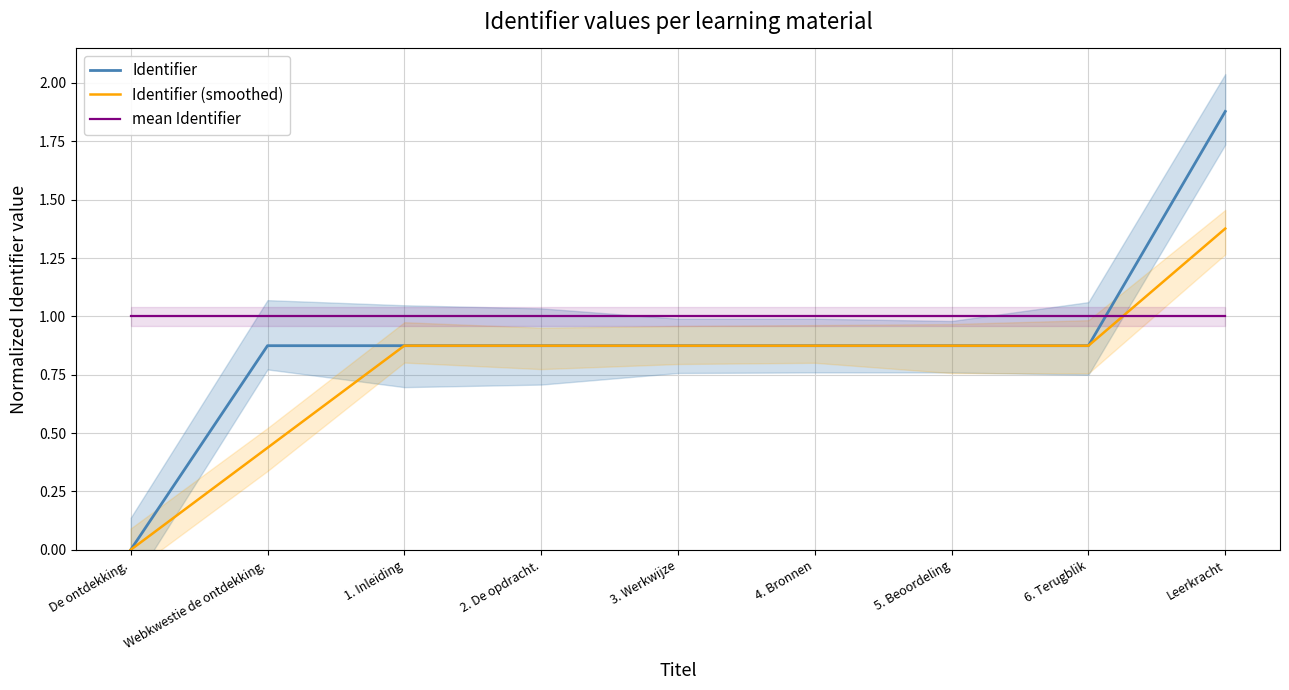

At 3. Werkwijze, list the series in order from largest to smallest.

mean Identifier, Identifier, Identifier (smoothed)